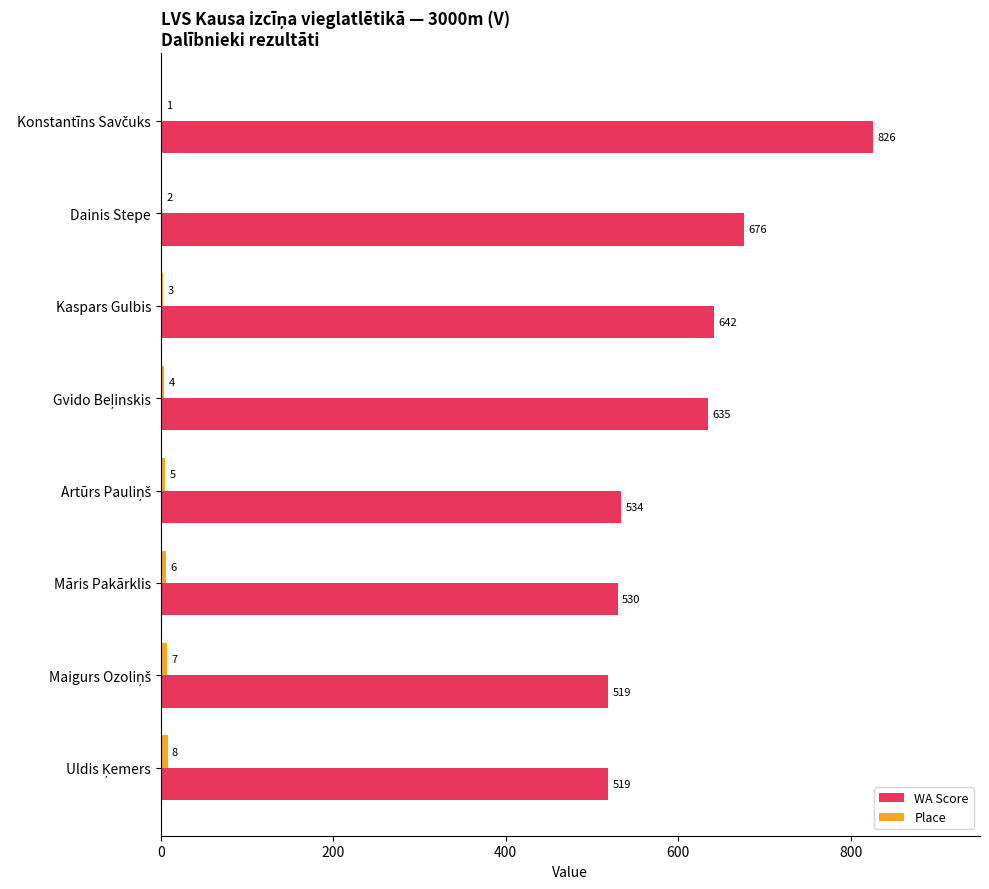

Which series changed the most between Dainis Stepe and Māris Pakārklis?

WA Score